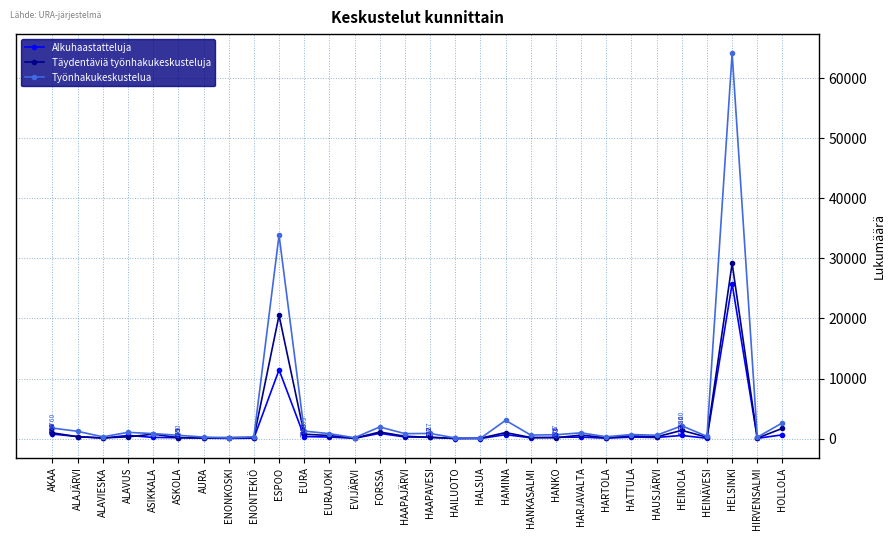

What is the approximate value of Työnhakukeskustelua at HARJAVALTA?

970